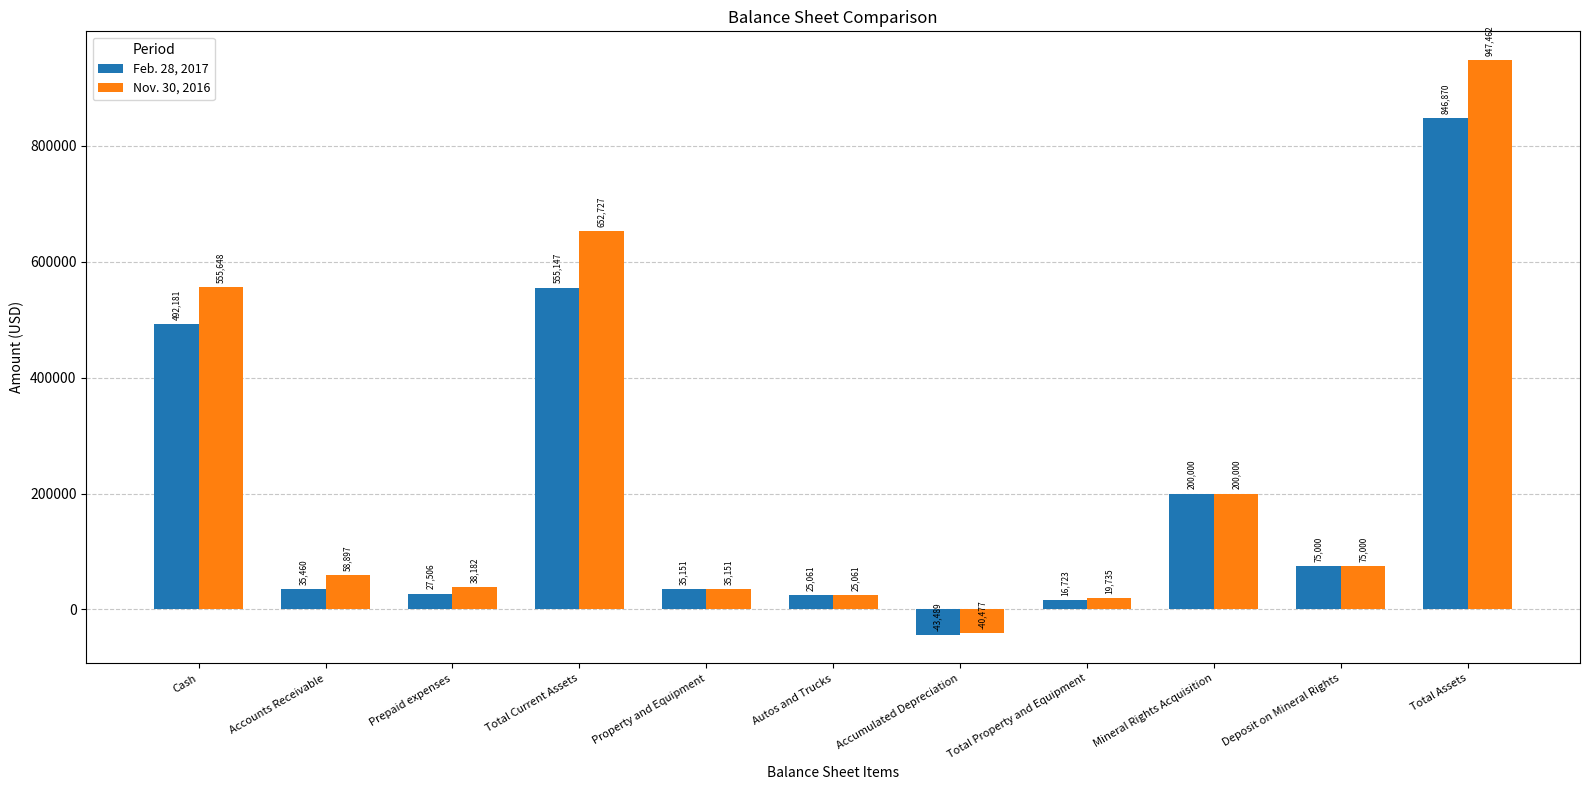

Where does the Nov. 30, 2016 series first go above 58897?

Cash